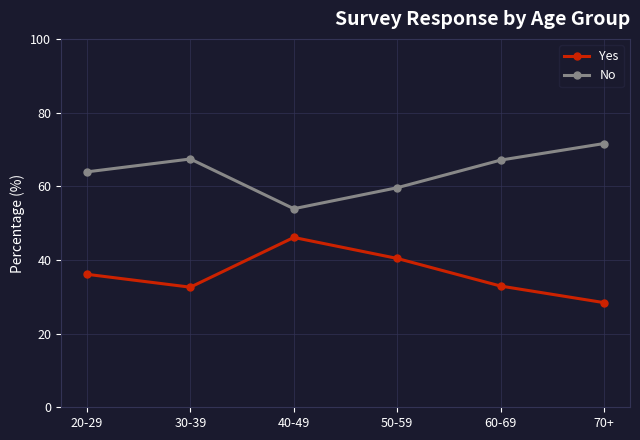

What are all the series names shown in the legend?

Yes, No